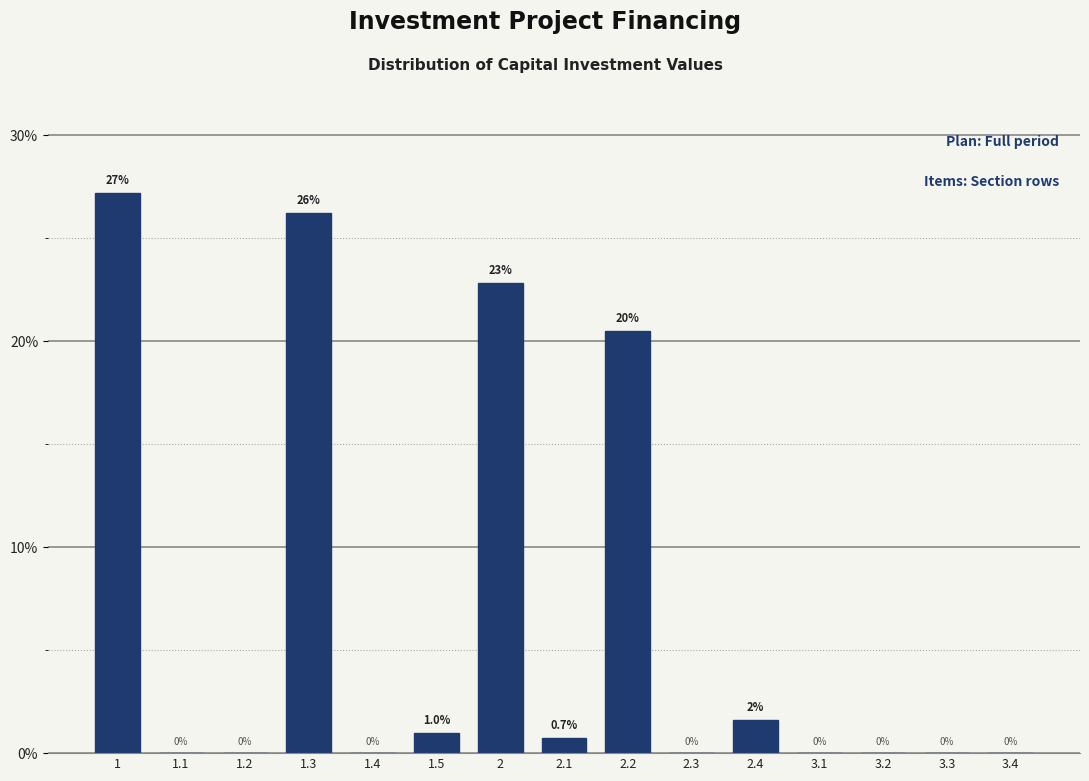

Reading left to right, extract all data points from this chart.

1=27.2	1.1=0.0	1.2=0.0	1.3=26.2	1.4=0.0	1.5=1.0	2=22.8	2.1=0.7	2.2=20.5	2.3=0.0	2.4=1.6	3.1=0.0	3.2=0.0	3.3=0.0	3.4=0.0